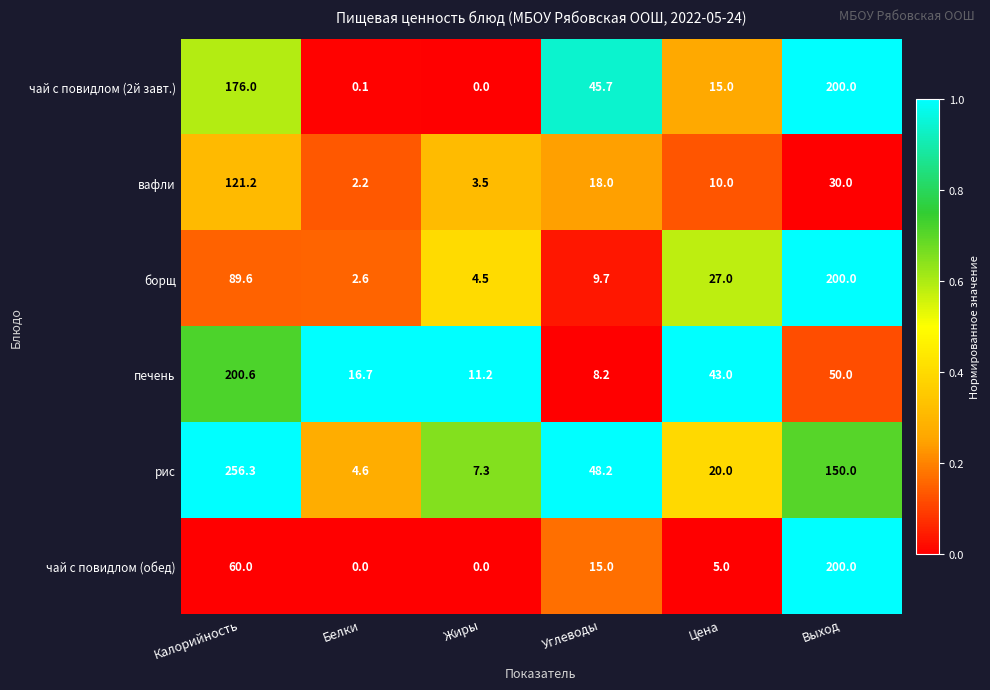

At which label is печень closest to 104?

Выход